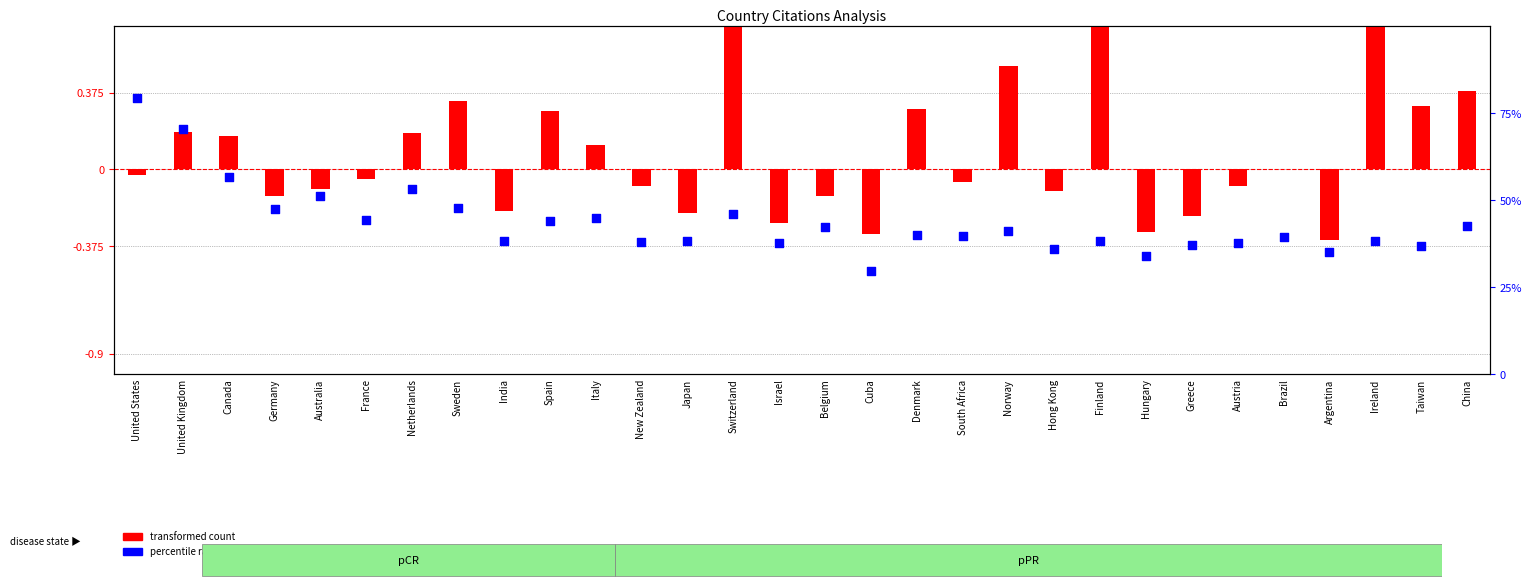

Which series reaches the maximum Y coordinate?

transformed count